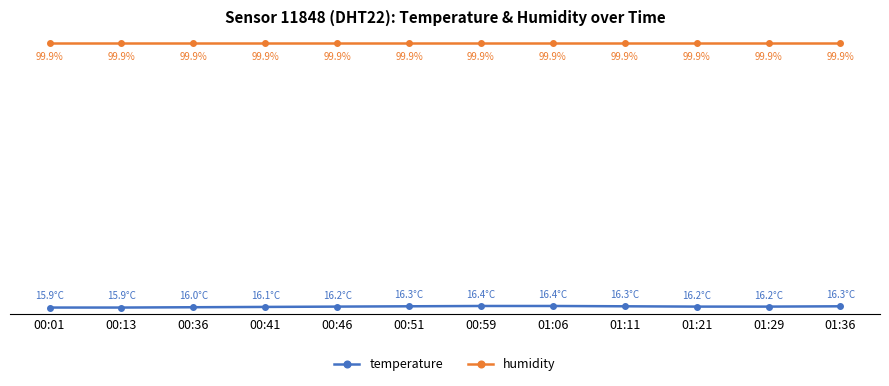

True or false: humidity and temperature cross at least once.

False